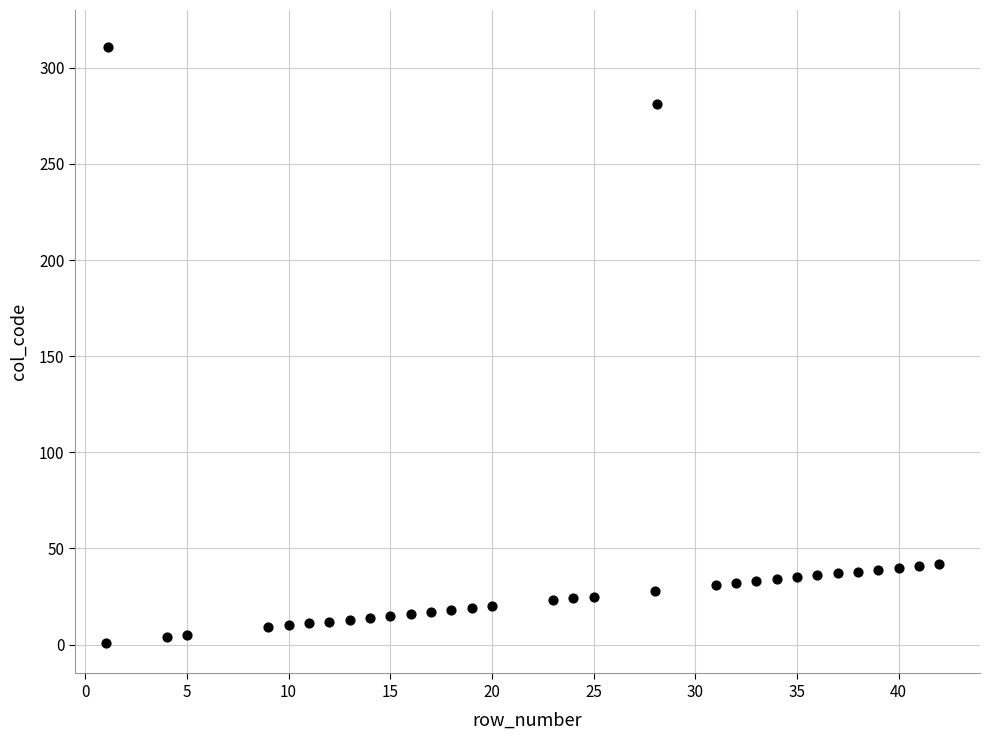

What is the range of Y values (max minus min)?

310